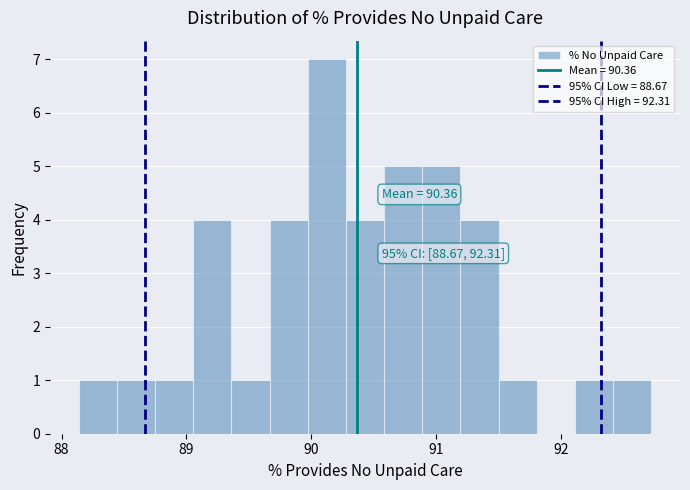

Around what value on the x-axis is the tallest bar? Give the approximate position of its centre, as read against the axis.

90.1